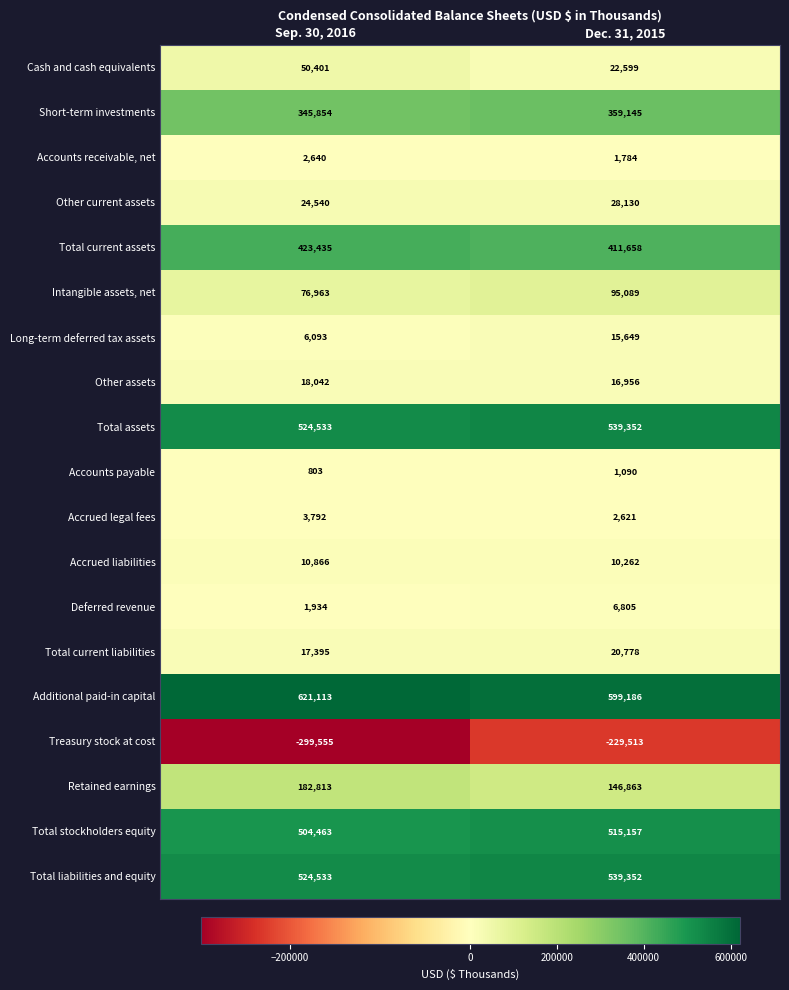

At which label is Deferred revenue closest to 4369?

Sep. 30, 2016